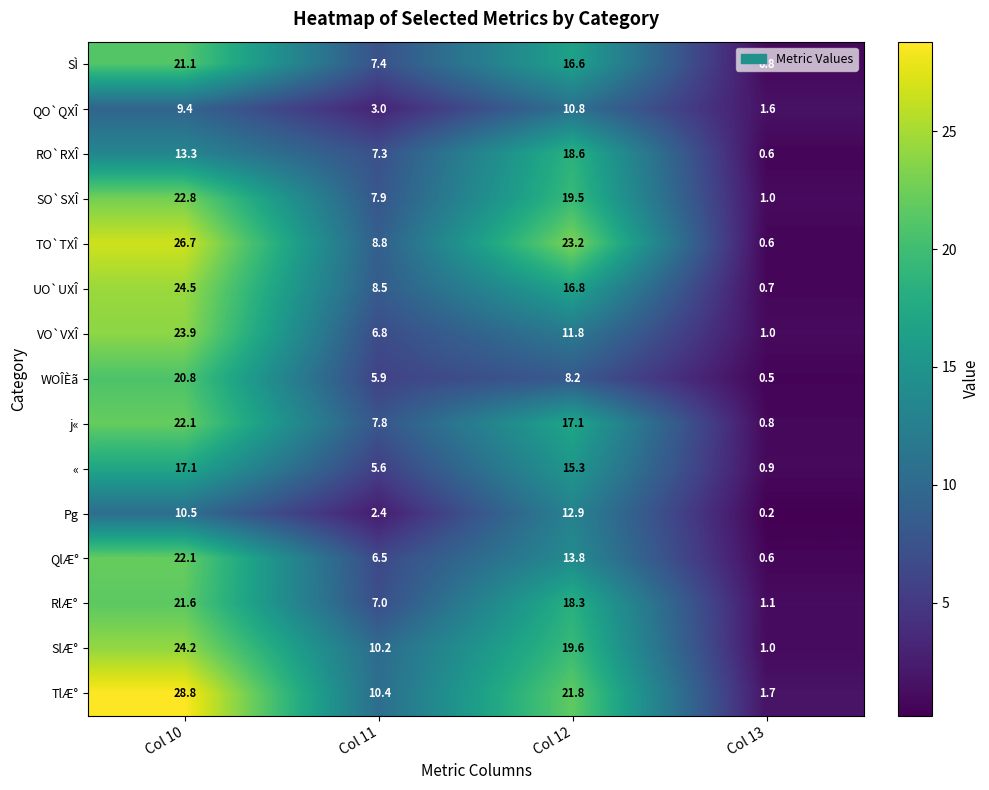

How many values in the TlÆ° series are below 21?

2